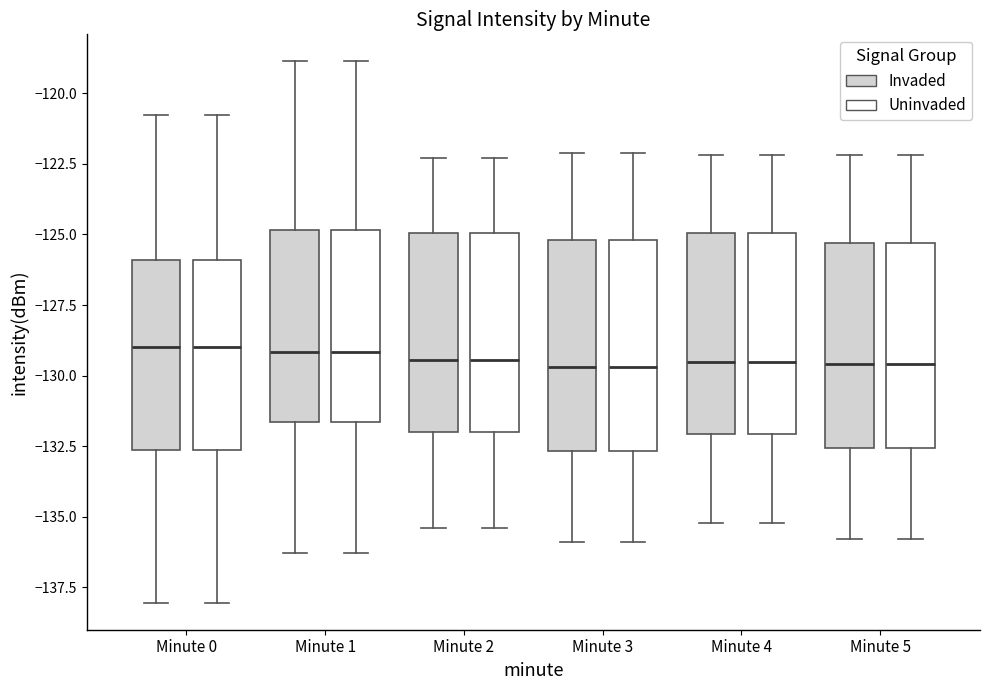

Reading left to right, transcribe this box plot: for each box, give where its median line is, the range the box spans, and where its two whiskers end, as read against the y-axis. The values are not printed on the chart, so give them approximately, as read against the axis.

Minute 0 (Invaded): median -129.0, box -132.5 to -126.0, whiskers -138.0 to -121.0
Minute 0 (Uninvaded): median -129.0, box -132.5 to -126.0, whiskers -138.0 to -121.0
Minute 1 (Invaded): median -129.0, box -131.5 to -125.0, whiskers -136.5 to -119.0
Minute 1 (Uninvaded): median -129.0, box -131.5 to -125.0, whiskers -136.5 to -119.0
Minute 2 (Invaded): median -129.5, box -132.0 to -125.0, whiskers -135.5 to -122.5
Minute 2 (Uninvaded): median -129.5, box -132.0 to -125.0, whiskers -135.5 to -122.5
Minute 3 (Invaded): median -129.5, box -132.5 to -125.0, whiskers -136.0 to -122.0
Minute 3 (Uninvaded): median -129.5, box -132.5 to -125.0, whiskers -136.0 to -122.0
Minute 4 (Invaded): median -129.5, box -132.0 to -125.0, whiskers -135.0 to -122.0
Minute 4 (Uninvaded): median -129.5, box -132.0 to -125.0, whiskers -135.0 to -122.0
Minute 5 (Invaded): median -129.5, box -132.5 to -125.5, whiskers -136.0 to -122.0
Minute 5 (Uninvaded): median -129.5, box -132.5 to -125.5, whiskers -136.0 to -122.0